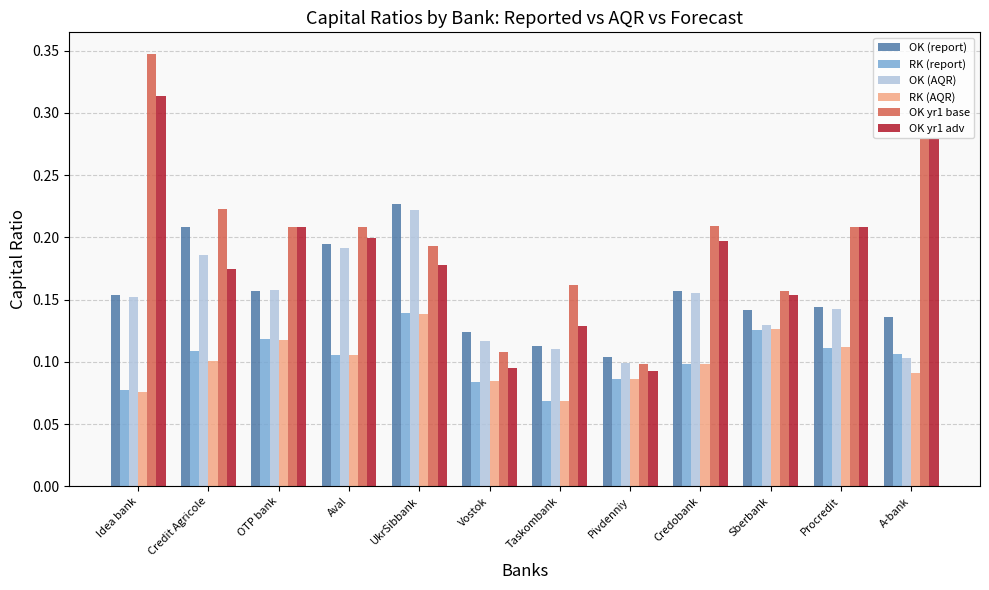

True or false: RK (report) has a value of 0.1 at UkrSibbank.

True